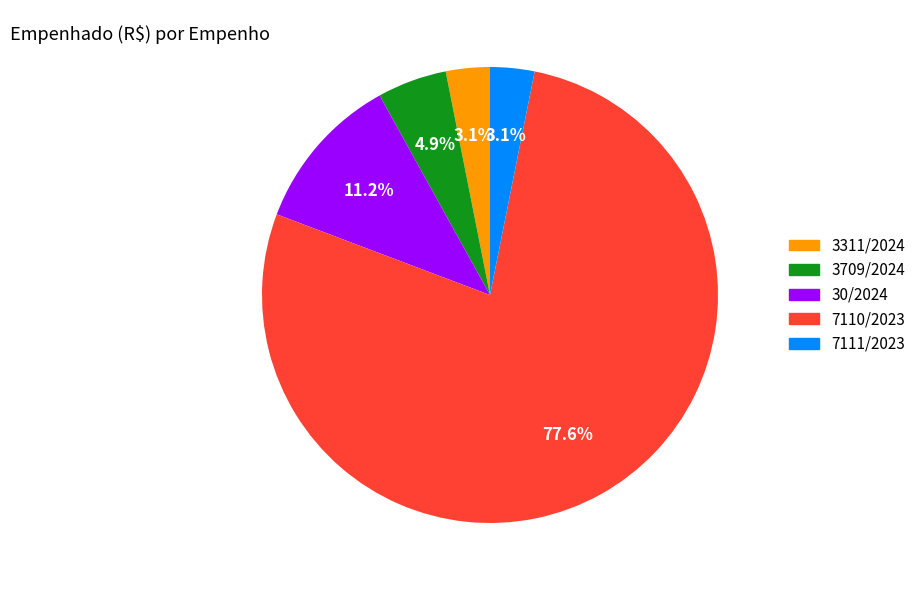

Which has a higher value, 3709/2024 or 7111/2023?

3709/2024